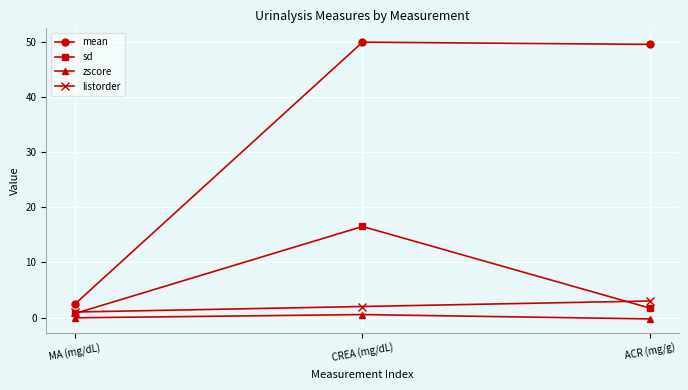

List the series in order of their peak value, highest first.

mean, sd, listorder, zscore